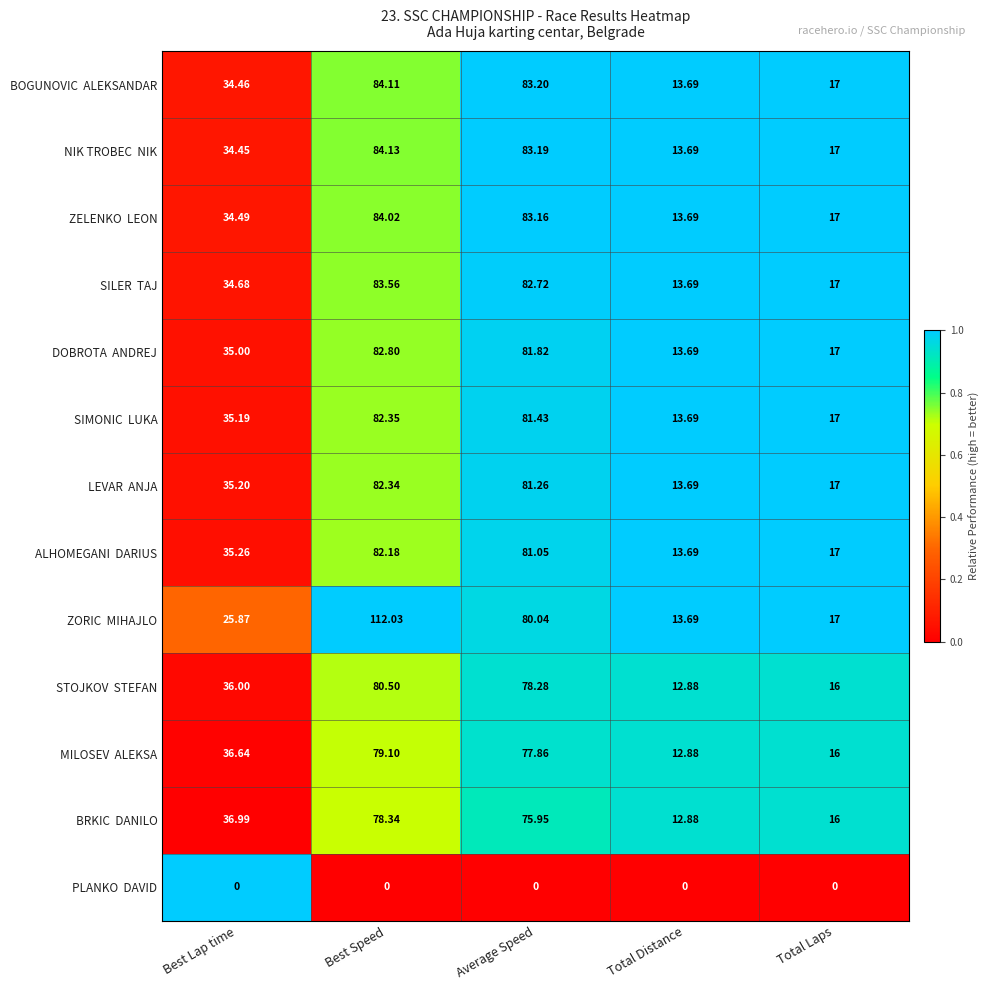

At which category does the chart reach its peak across all series?

Best Speed